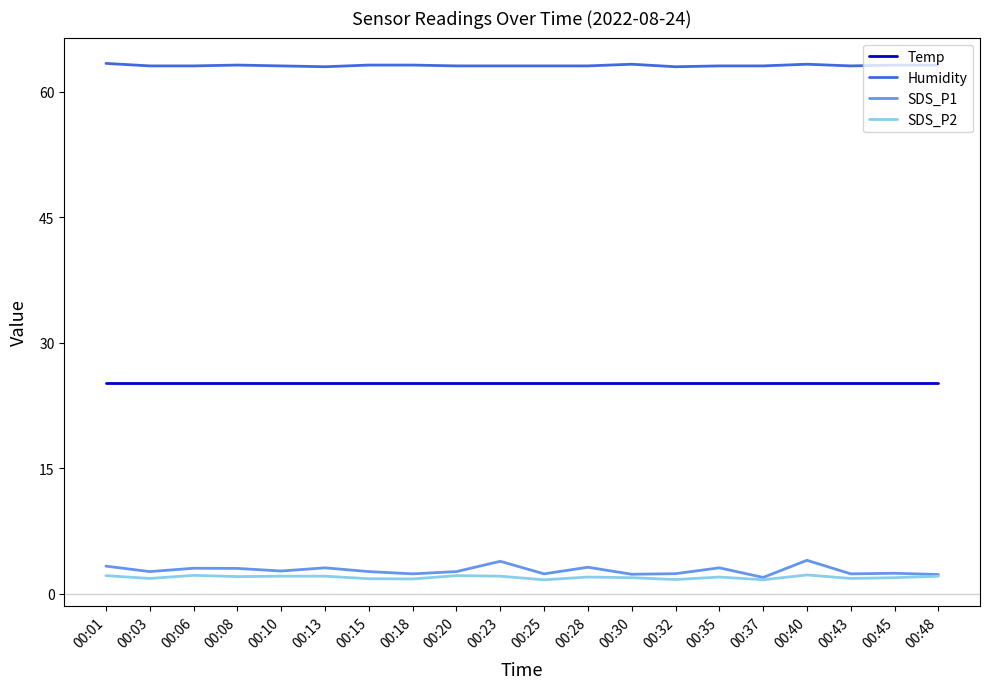

What is the difference between the SDS_P1 values at 00:45 and 00:18?

0.1